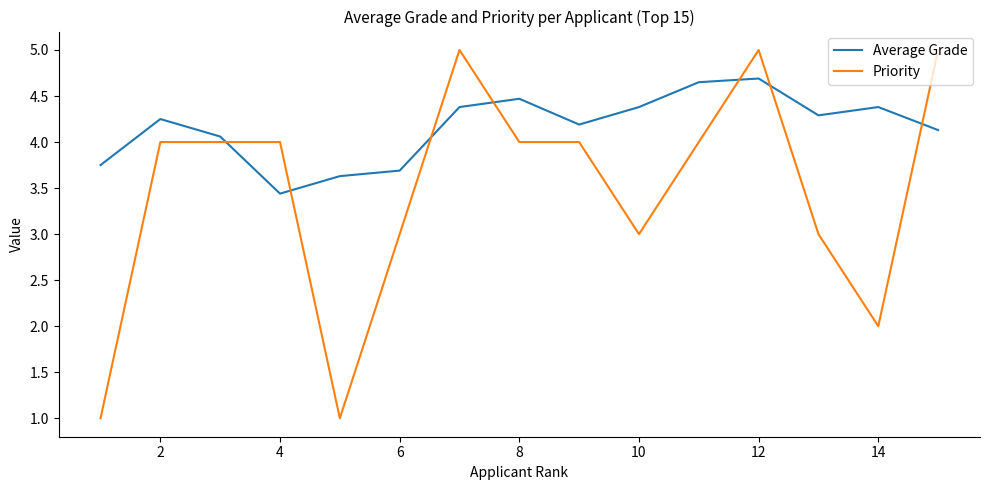

Rank the series by their average value, from lowest to highest.

Priority, Average Grade